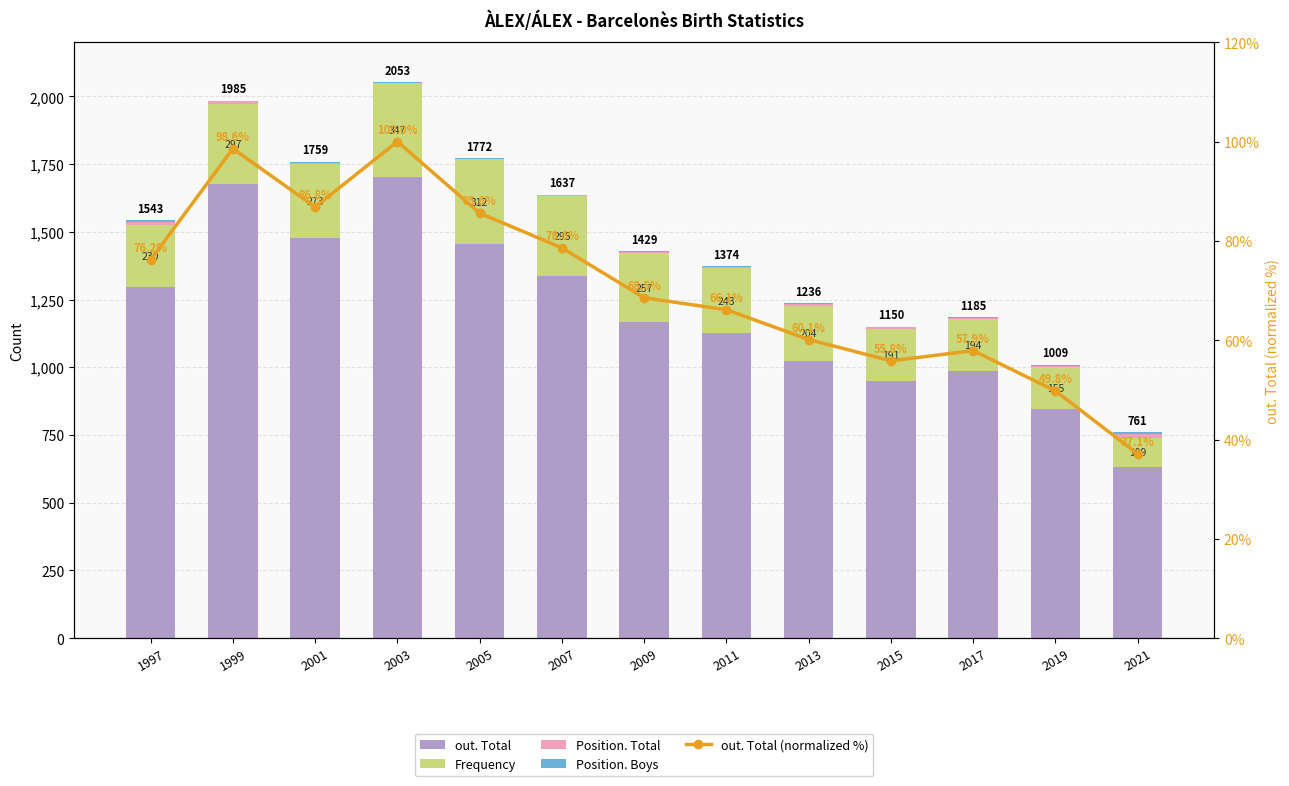

The value of out. Total at 1999 is 549.1. True or false?

False